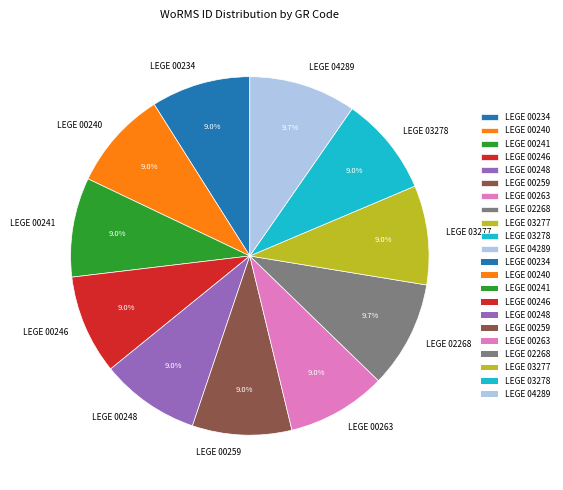

True or false: LEGE 00240 accounts for 9% of the total.

True